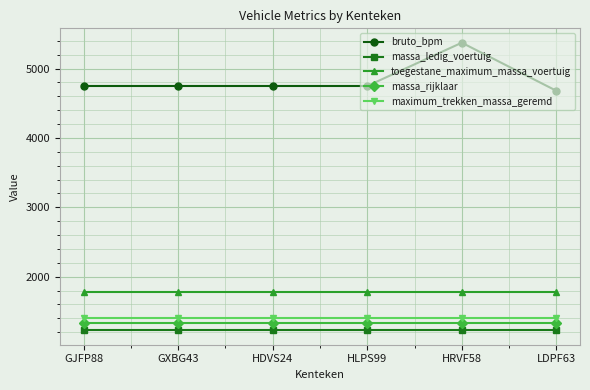

How many distinct data groups are displayed?

5